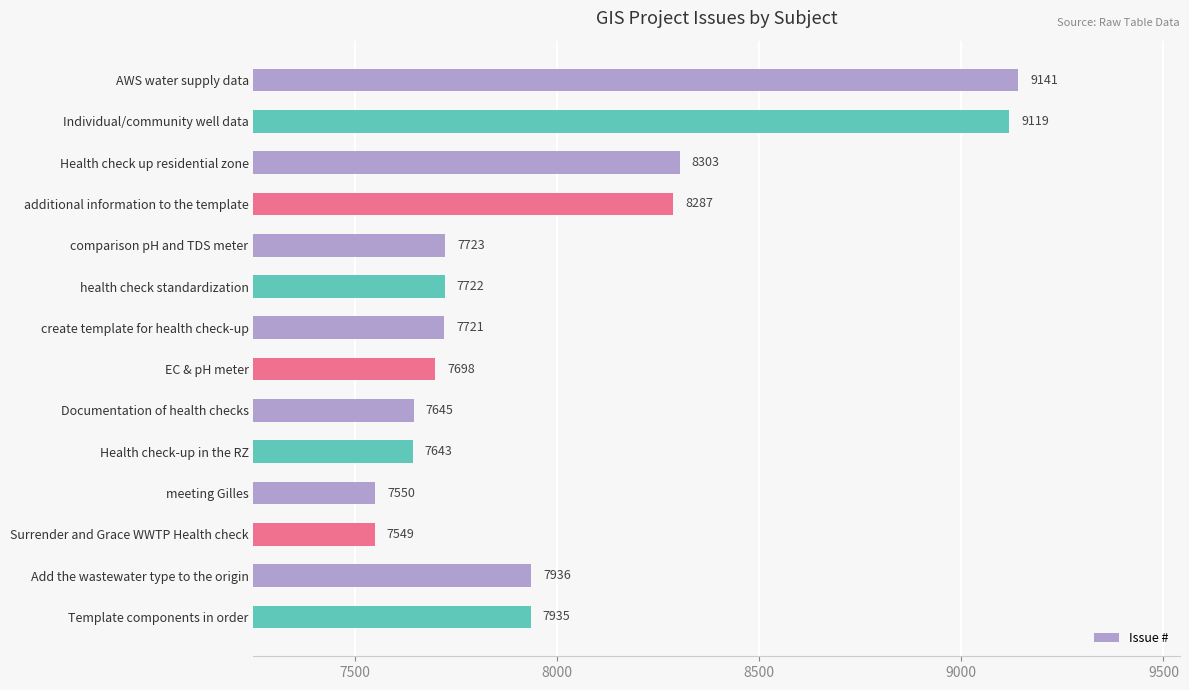

What is the ratio of the value at create template for health check-up to the value at health check standardization?

1.0